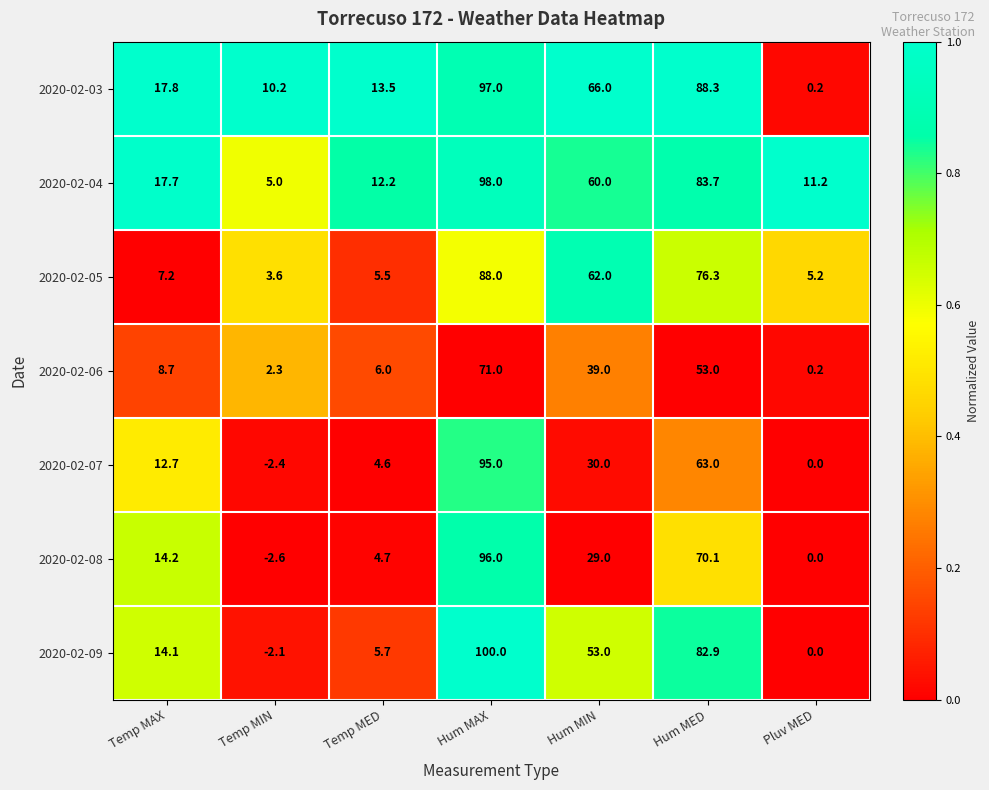

What is the difference between the 2020-02-09 values at Temp MIN and Pluv MED?

2.1